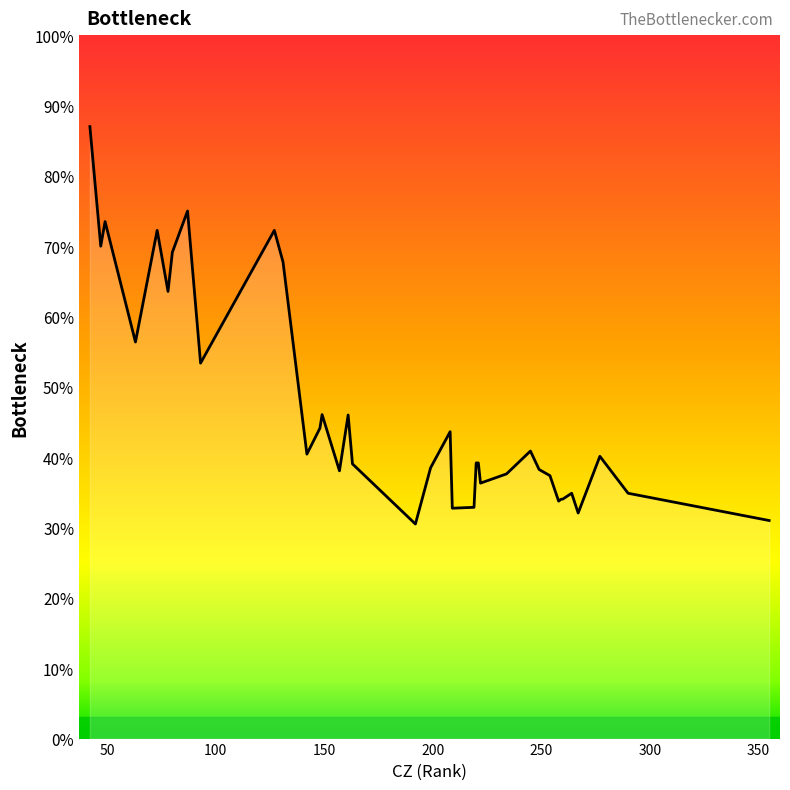

What is the difference between the maximum and minimum values?

56.5